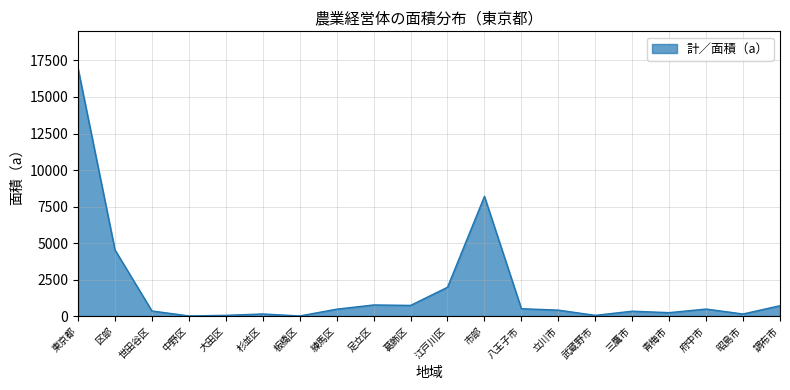

Which label corresponds to the largest value in the chart?

東京都